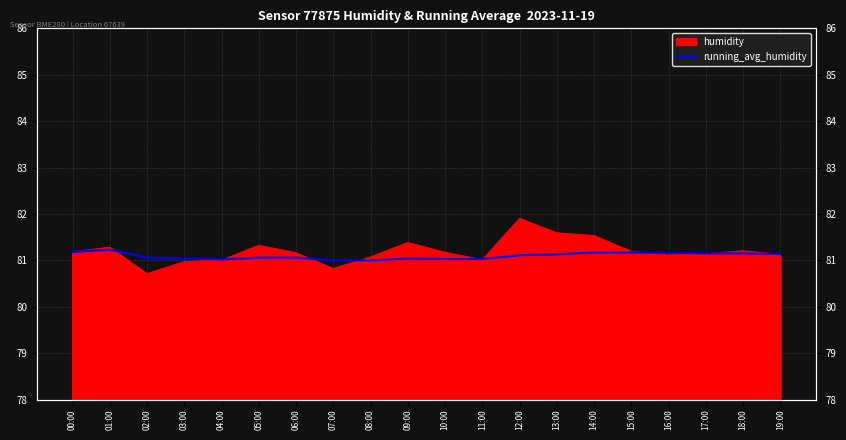

Does the chart have visible grid lines?

Yes